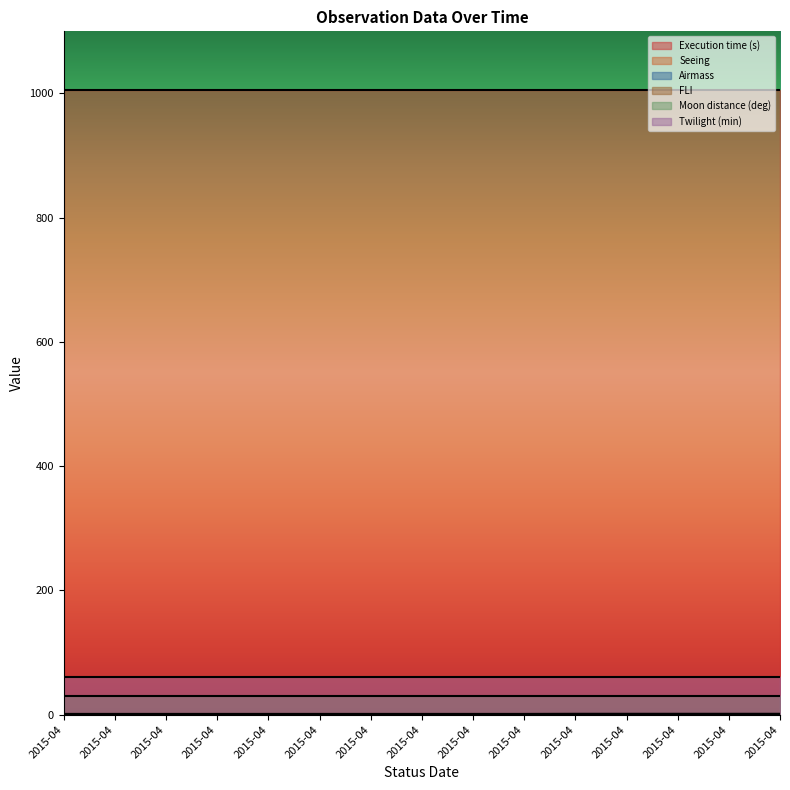

How many lines are shown in the chart?

6